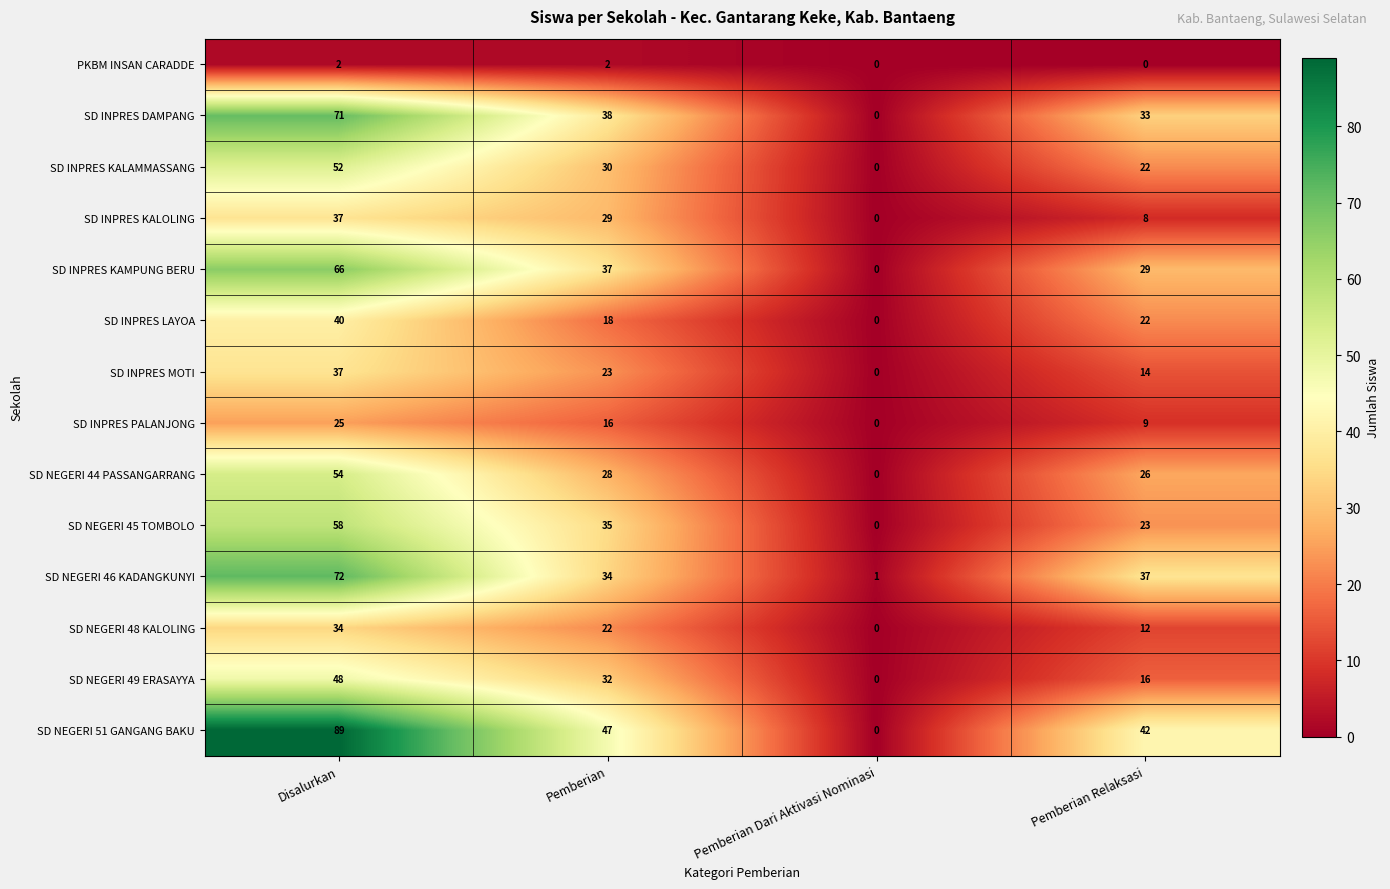

Which series has the widest spread of values?

SD NEGERI 51 GANGANG BAKU